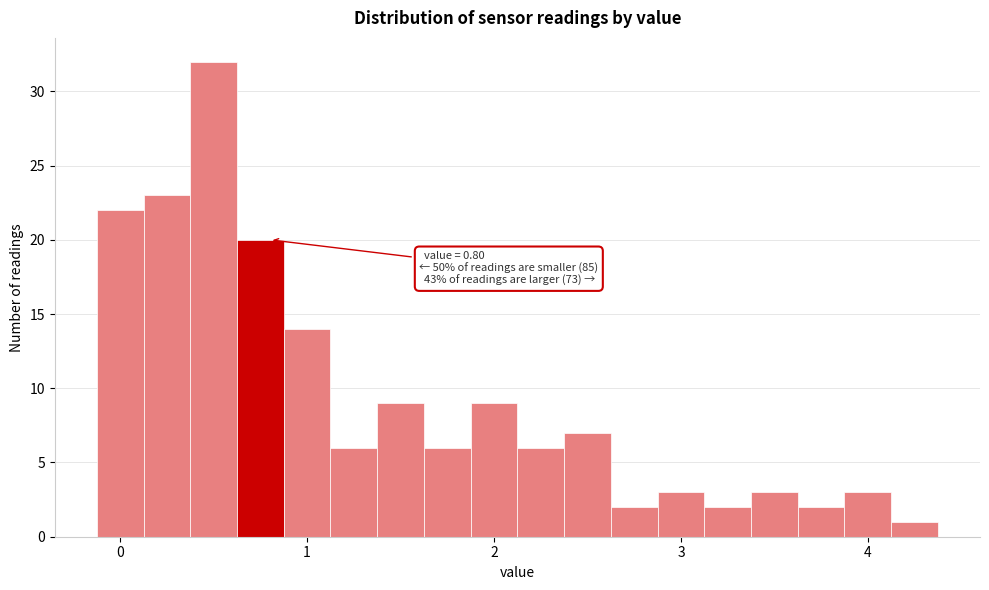

Around what value on the x-axis is the tallest bar? Give the approximate position of its centre, as read against the axis.

0.5